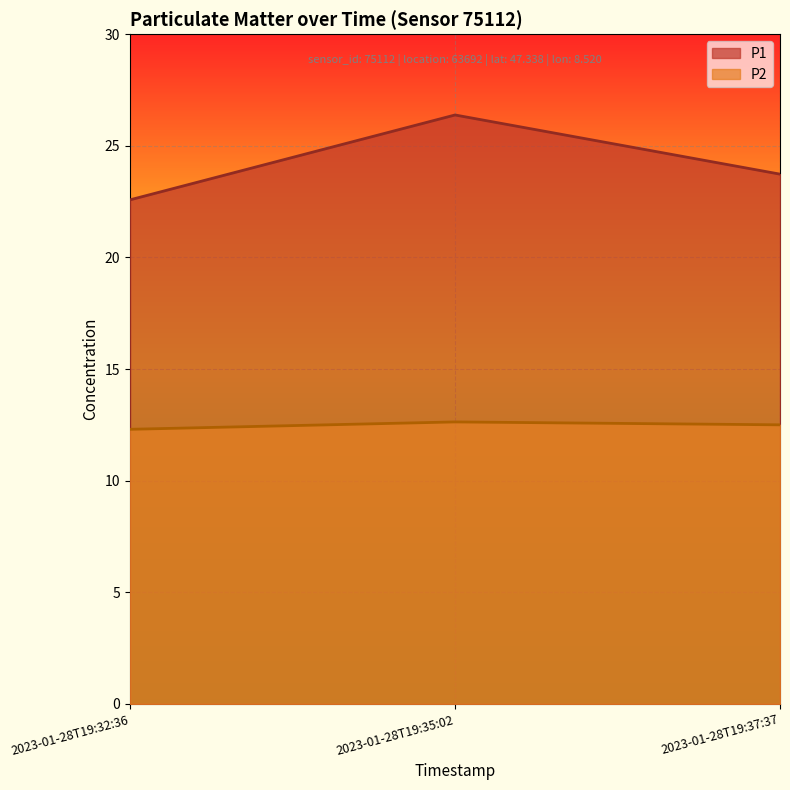

What is the difference between the maximum and minimum values in the P1 series?

3.8